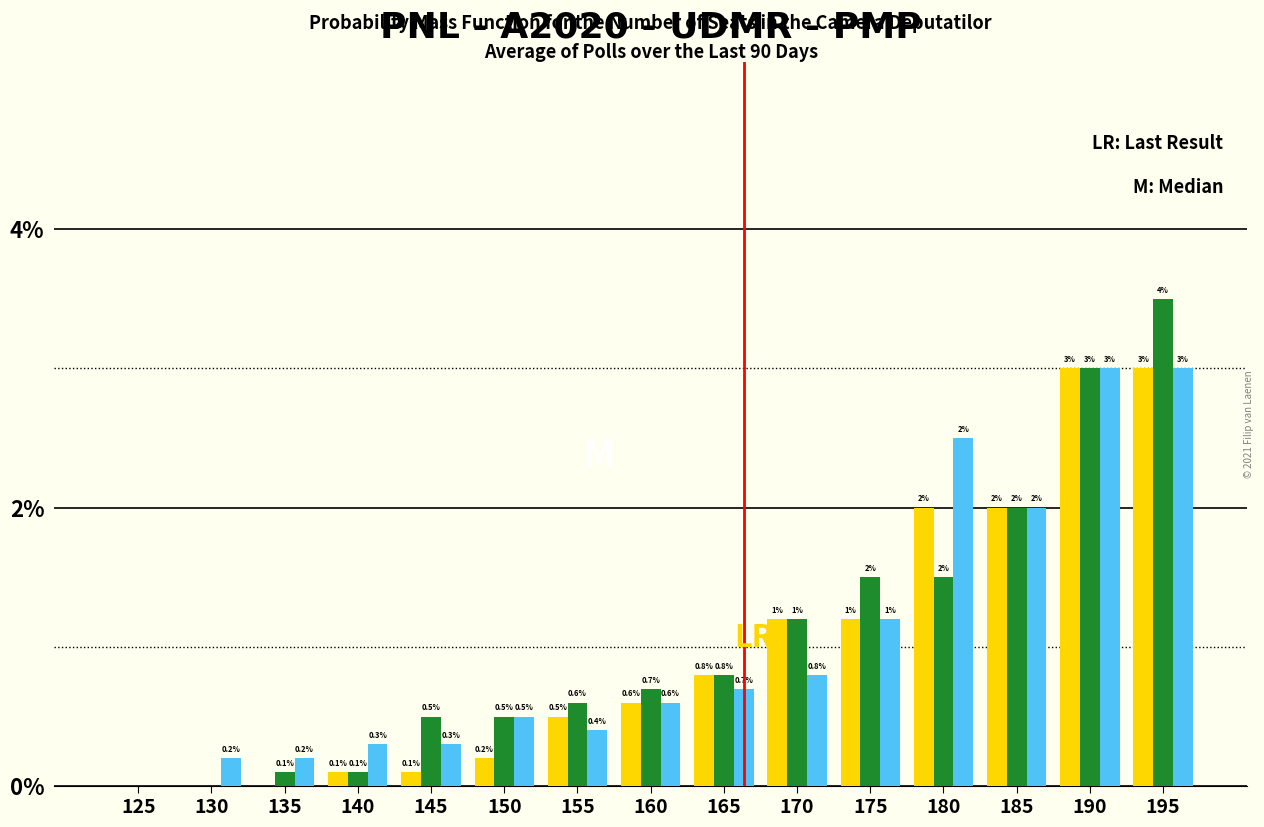

What is the total value across all series at 165?

2.3